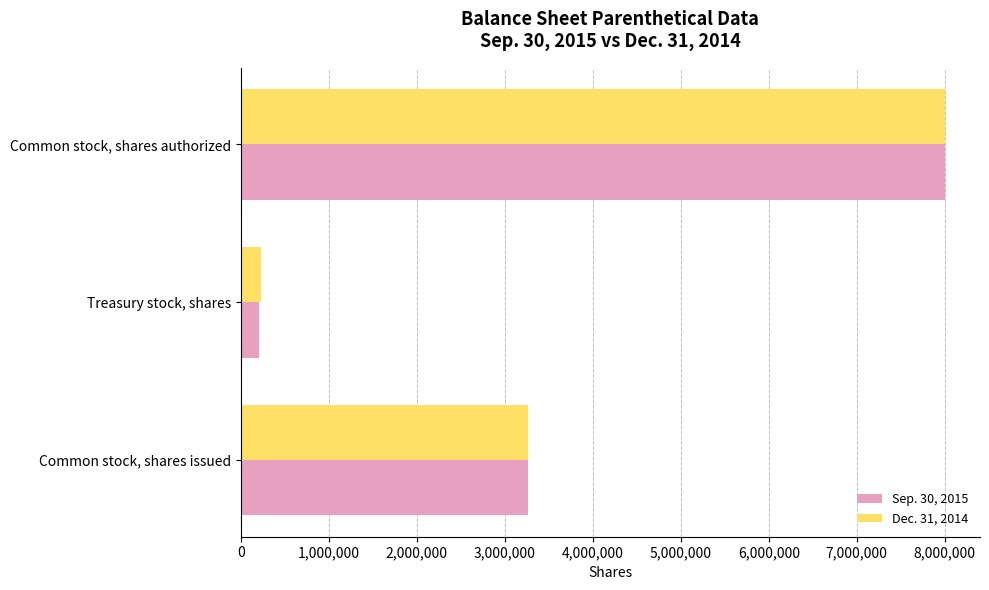

At how many categories does at least one series exceed 3746156?

1